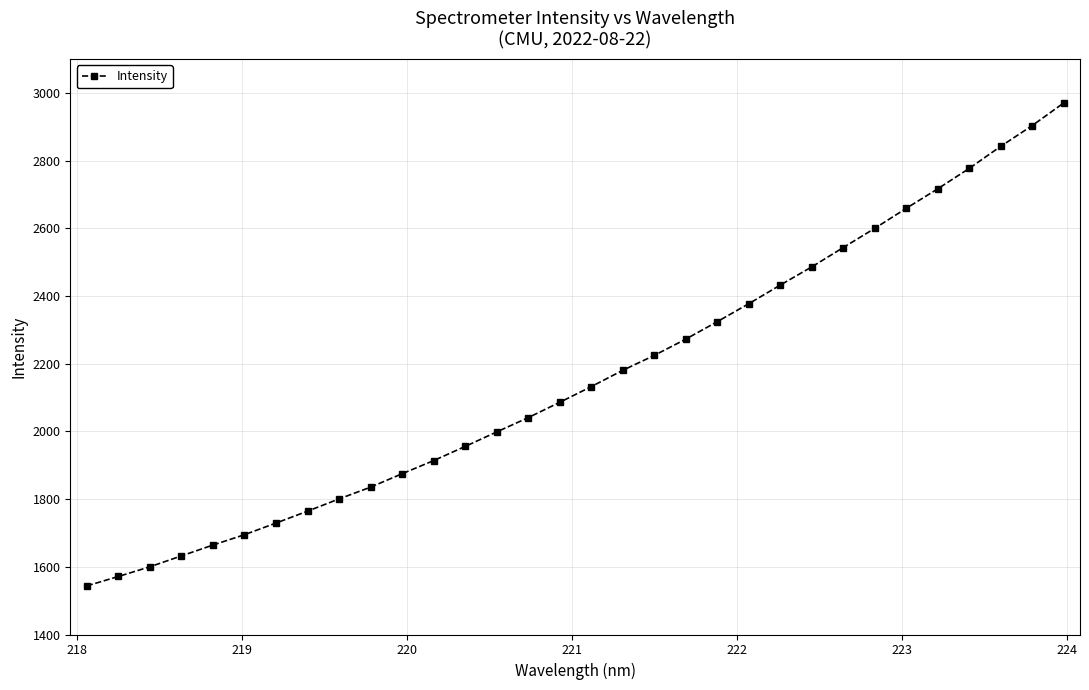

What is the value of the 12th point from the left?

1913.7